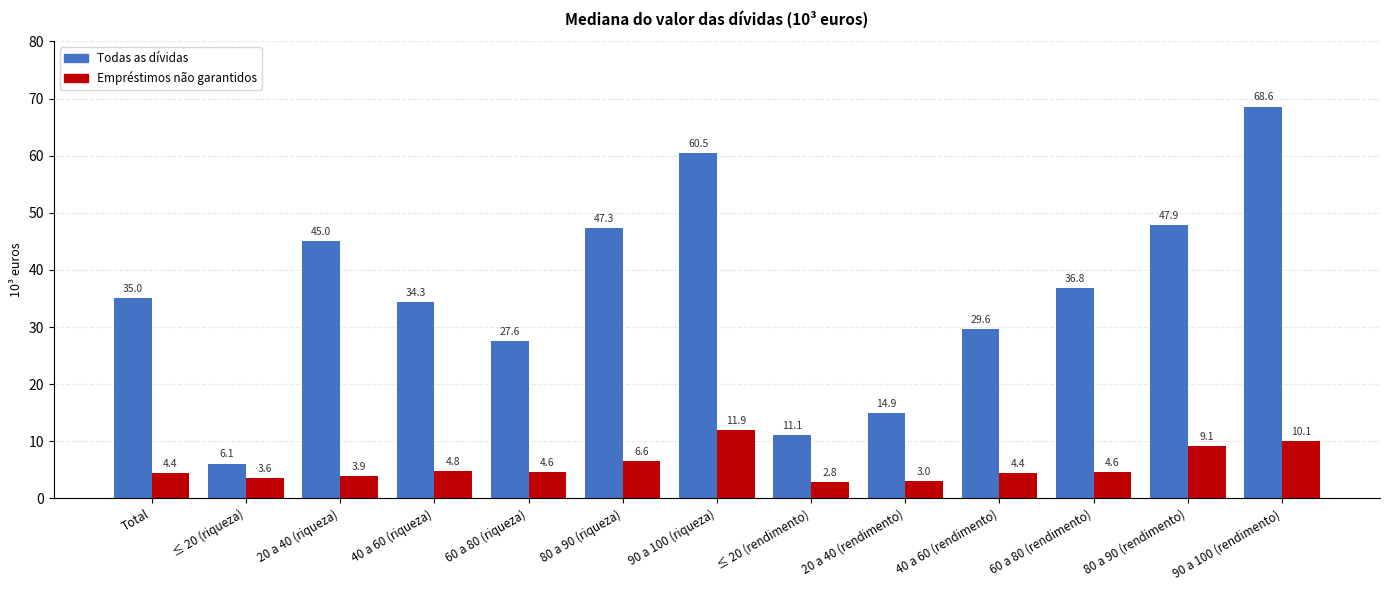

How many bars are there in each group?

2